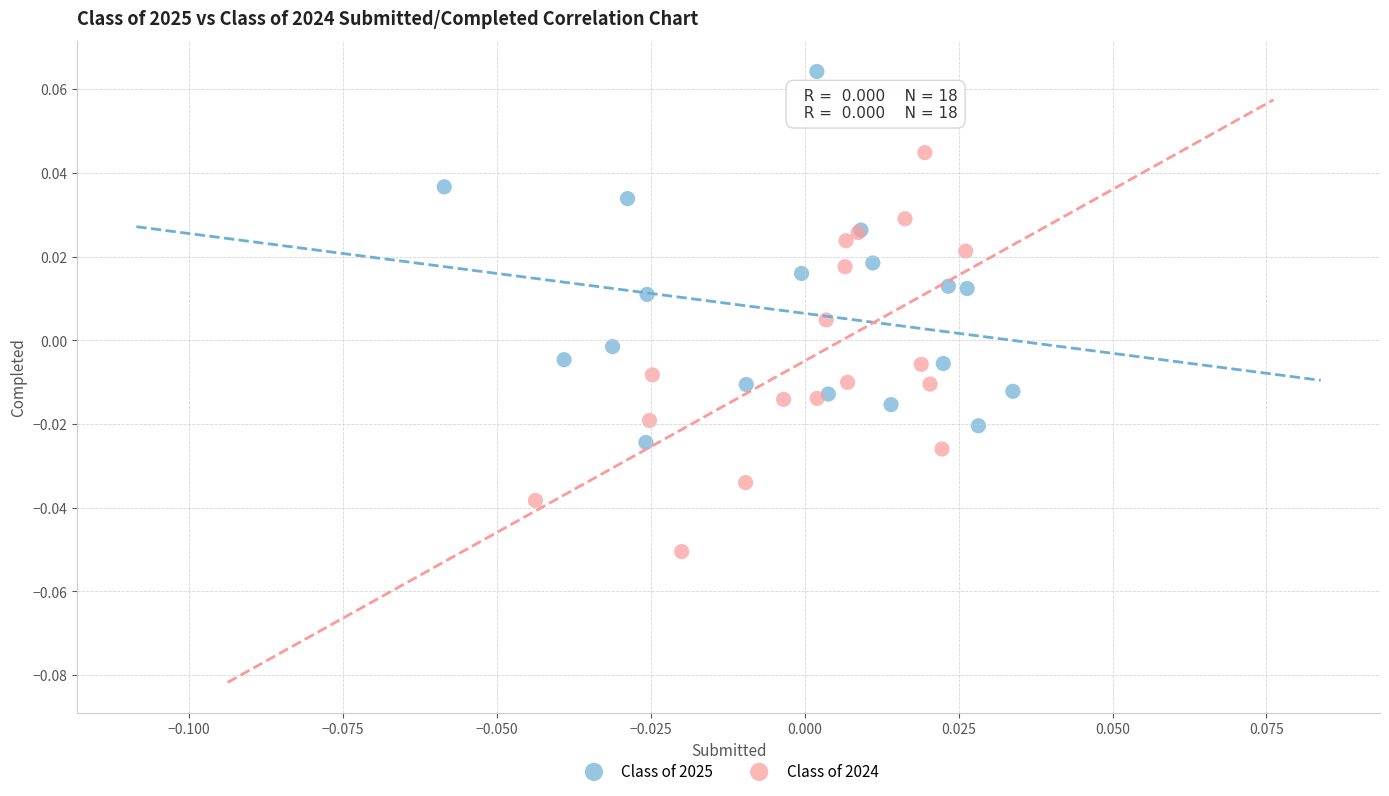

Which series reaches the minimum Y coordinate?

Class of 2024